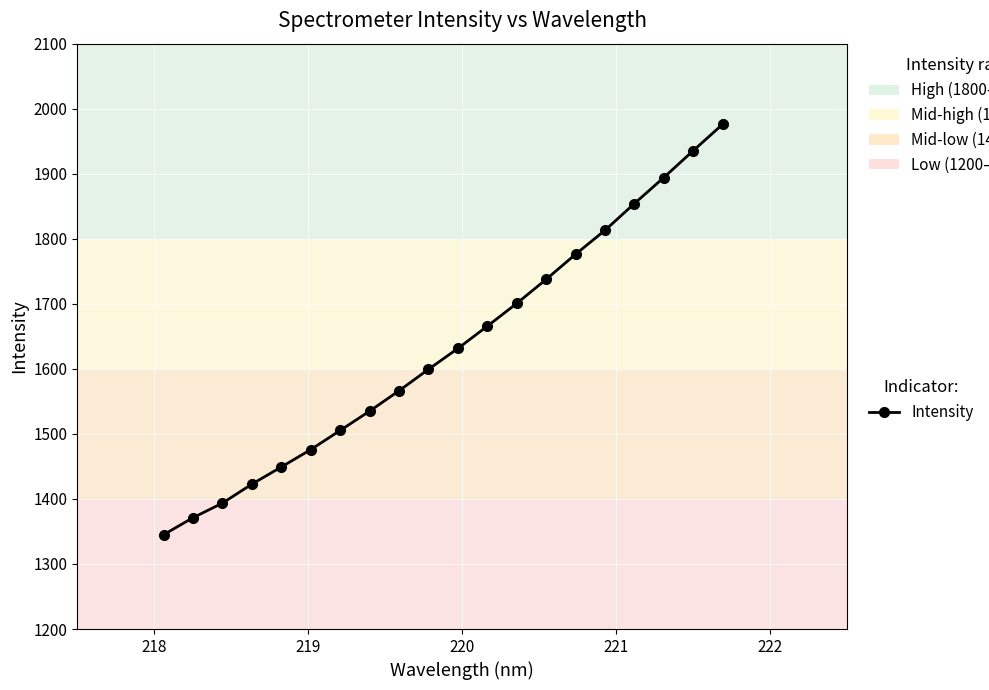

Reading right to left, list all the values displayed in this chart.

1976.0	1935.4	1894.1	1854.1	1813.0	1776.2	1737.6	1700.6	1665.6	1631.4	1599.3	1566.3	1535.0	1505.3	1475.9	1449.1	1422.8	1393.6	1371.2	1345.0